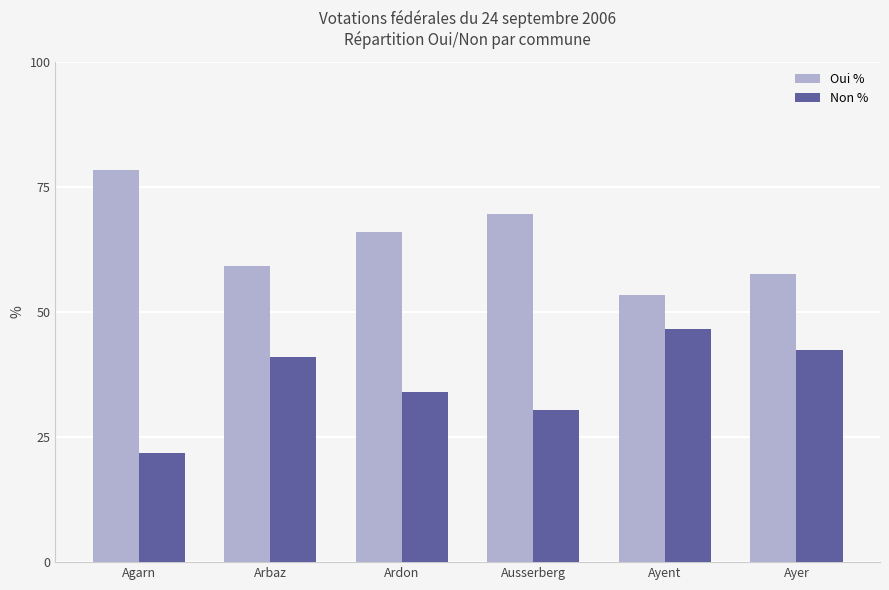

Are the bars horizontal?

No